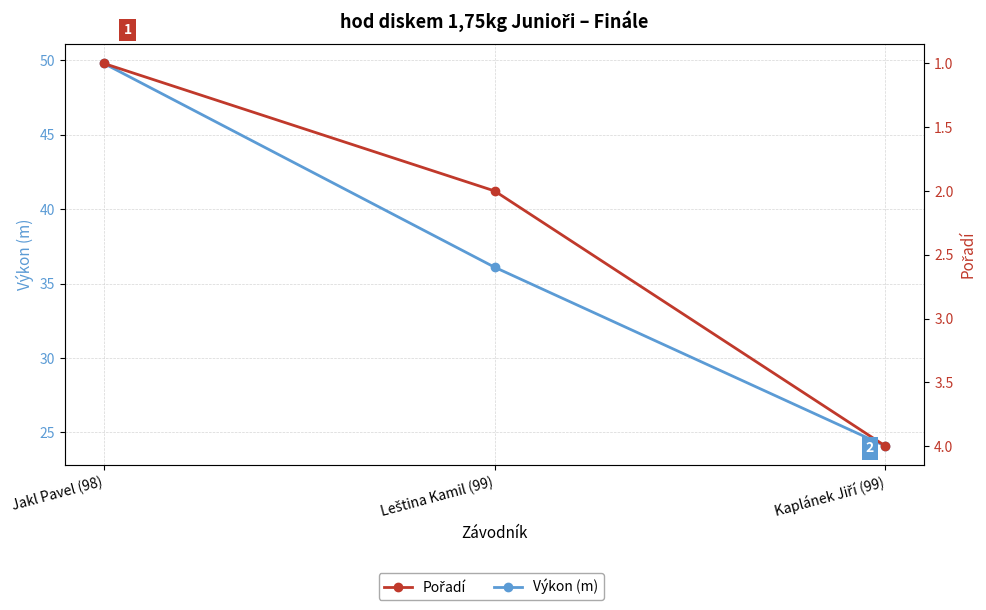

At Jakl Pavel (98), list the series in order from smallest to largest.

Pořadí, Výkon (m)